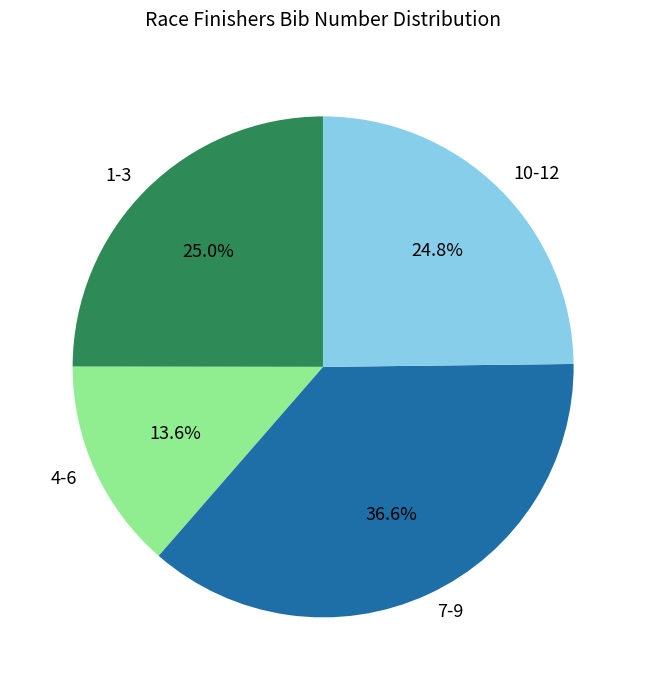

To the nearest percent, what is the difference between the largest and smallest slice percentages?

23%